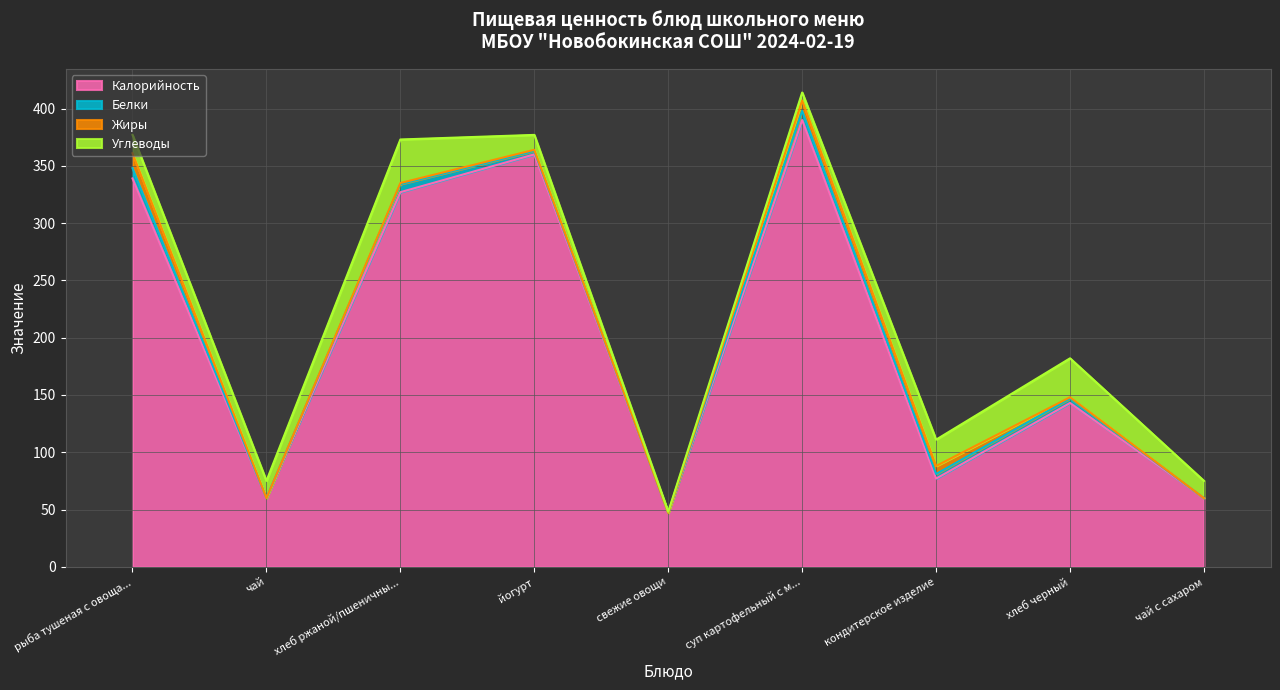

What value does the Жиры series have at рыба тушеная с овощами/рис с маслом, to the nearest 5?

15